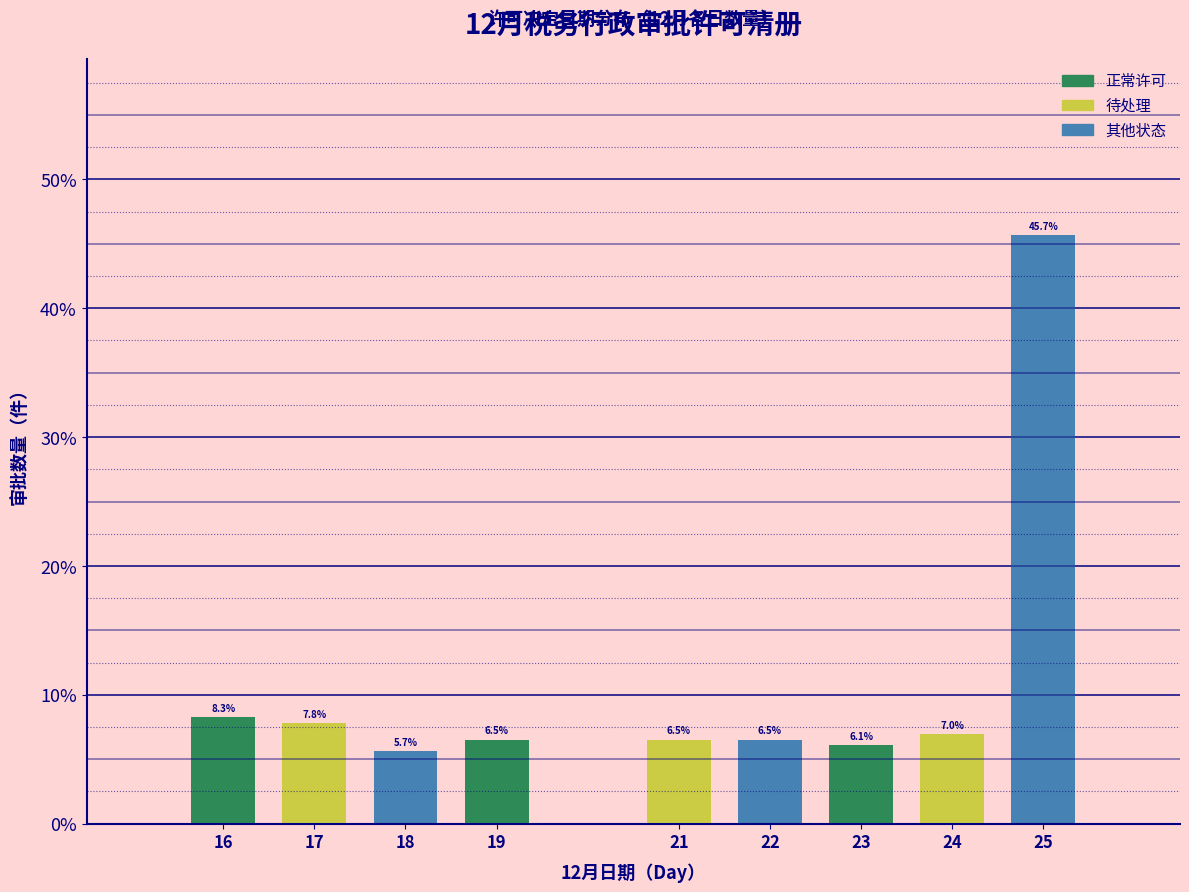

Reading left to right, extract all data points from this chart.

8.3	7.8	5.7	6.5	6.5	6.5	6.1	7.0	45.7